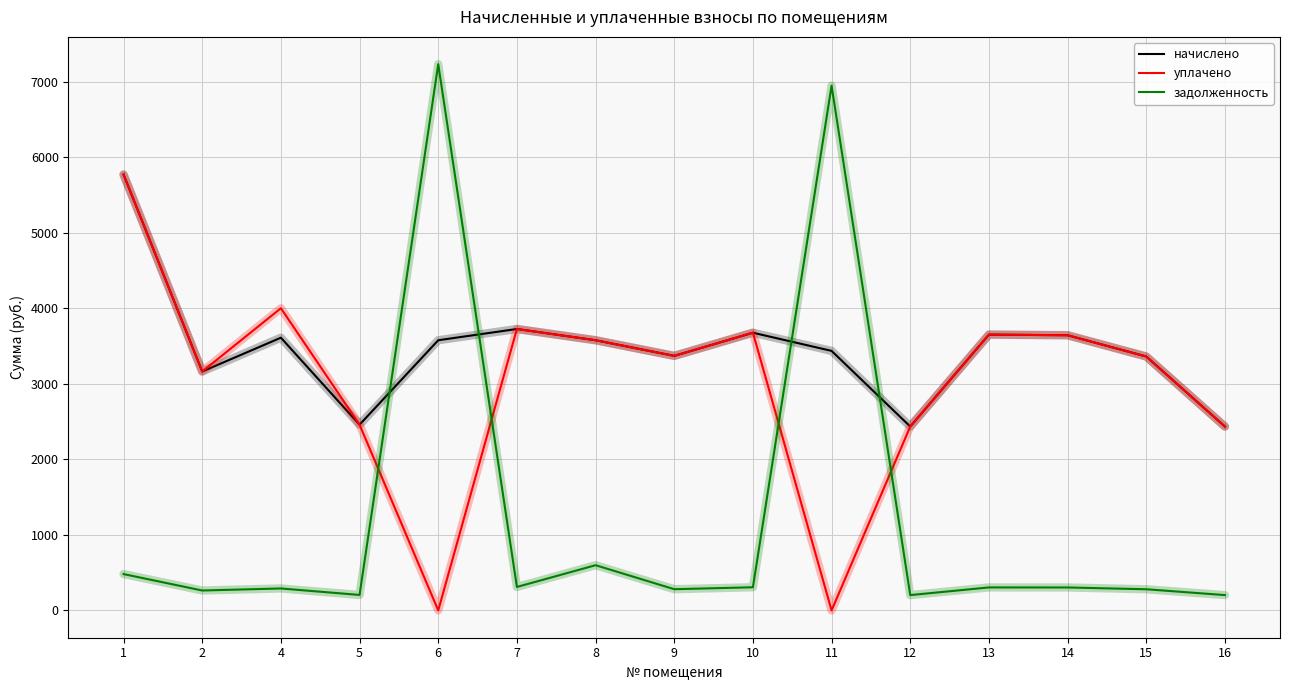

What is the highest value of the уплачено series?

5771.2